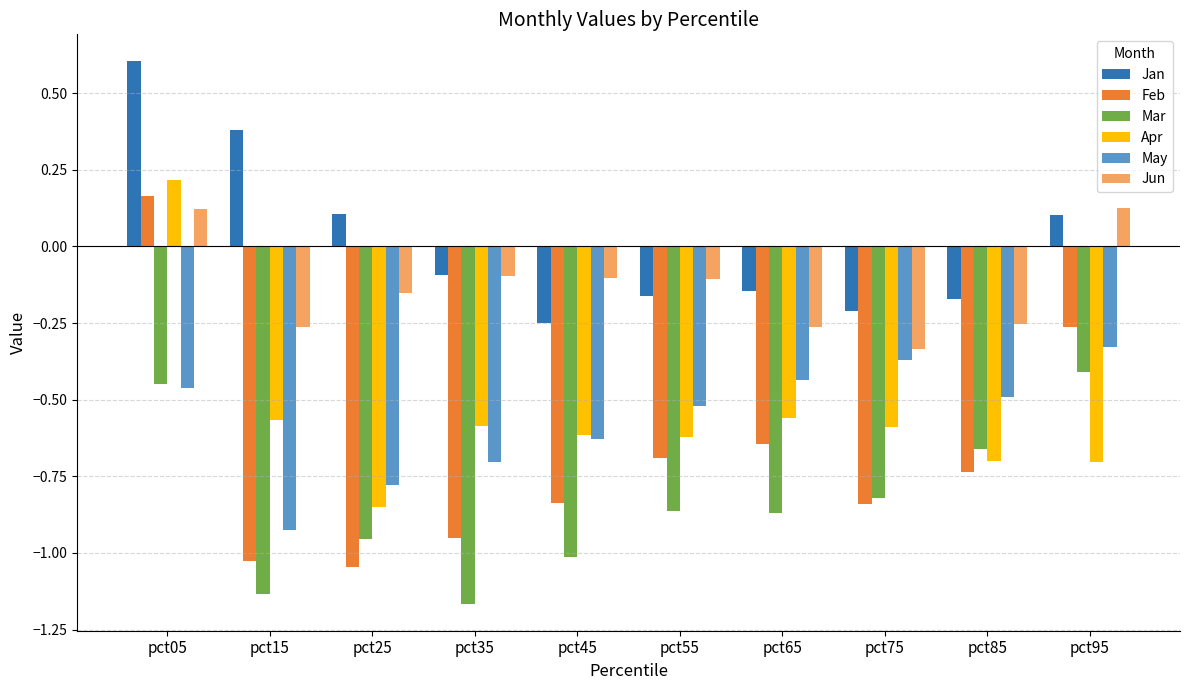

Rank the series at pct65 from lowest to highest value.

Mar, Feb, Apr, May, Jun, Jan